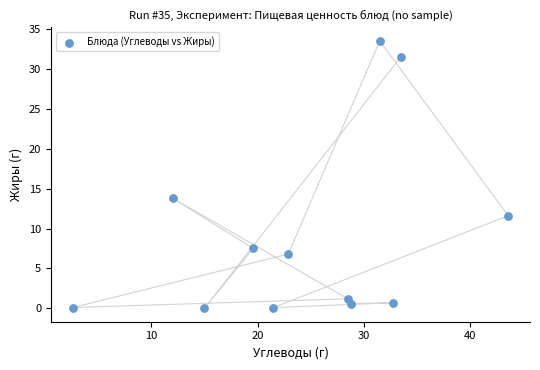

What is the average X value?

24.4